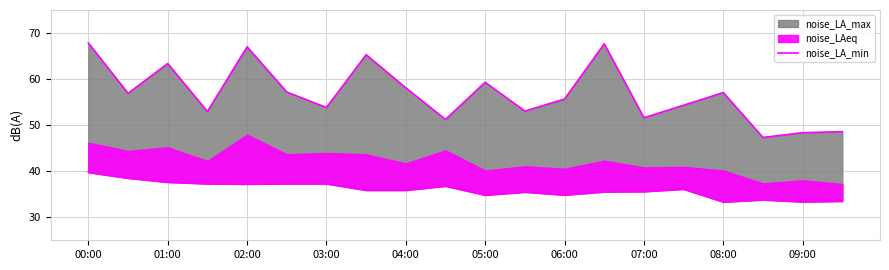

The value of noise_LA_min_line at 15 is 52.2. True or false?

False